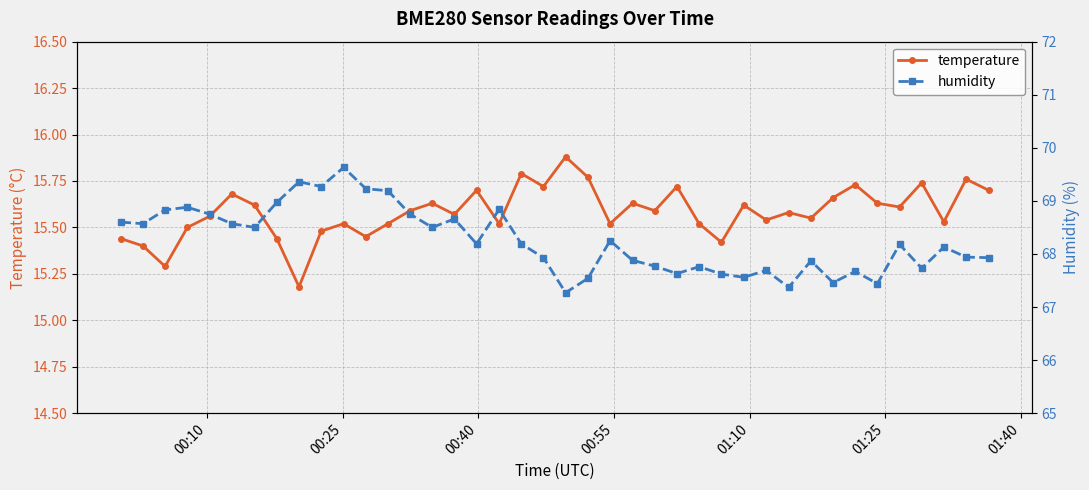

Count the temperature values in the range 15 to 16.

40